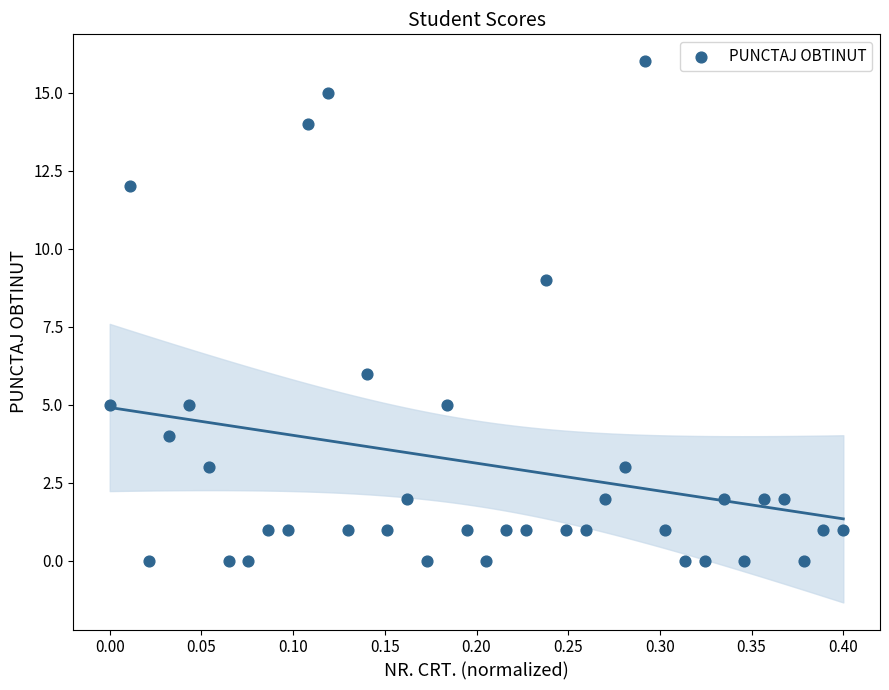

What is the range of Y values (max minus min)?

16